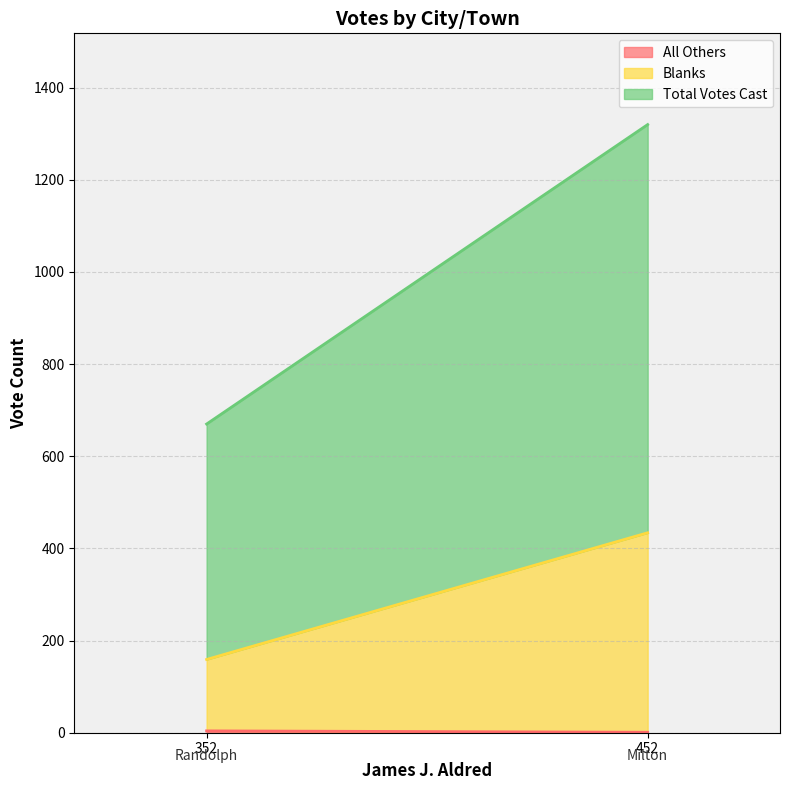

Which series has the widest spread of values?

Total Votes Cast